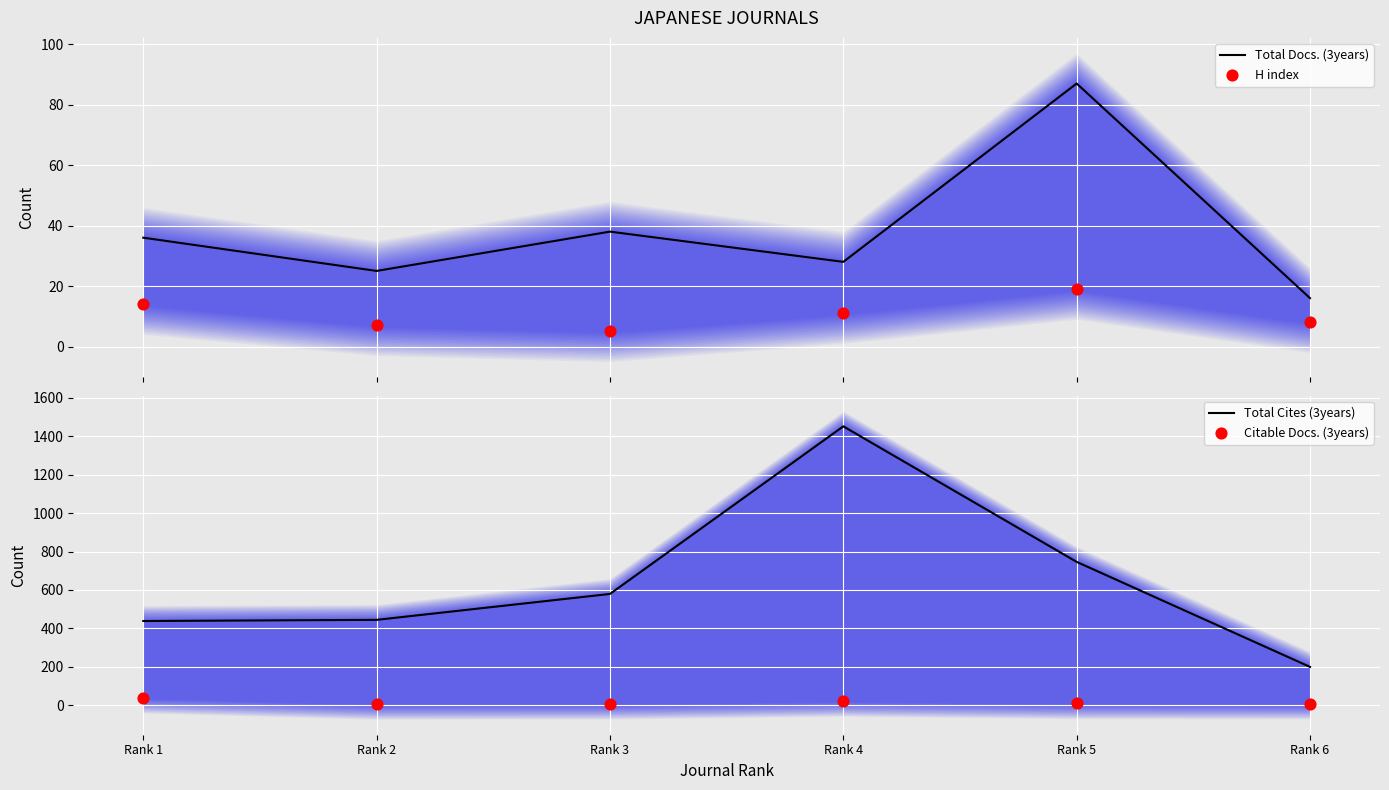

Which series contains the highest Y value?

Total Cites (3years)